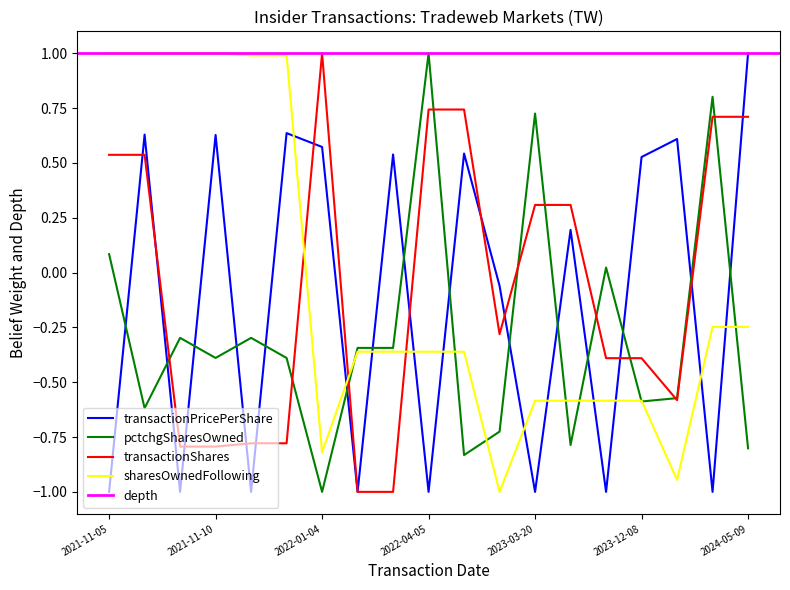

Does the chart display data point markers on the line(s)?

No